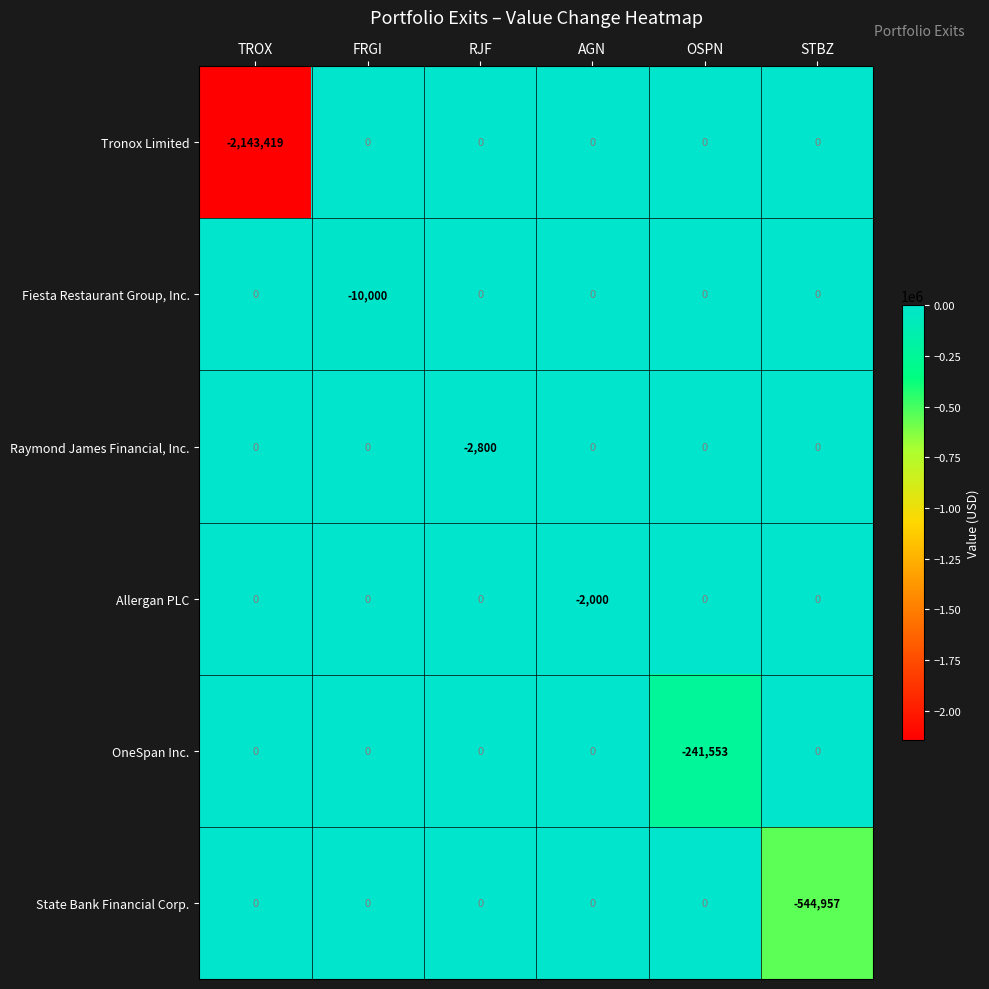

How many data points does each series have?

6